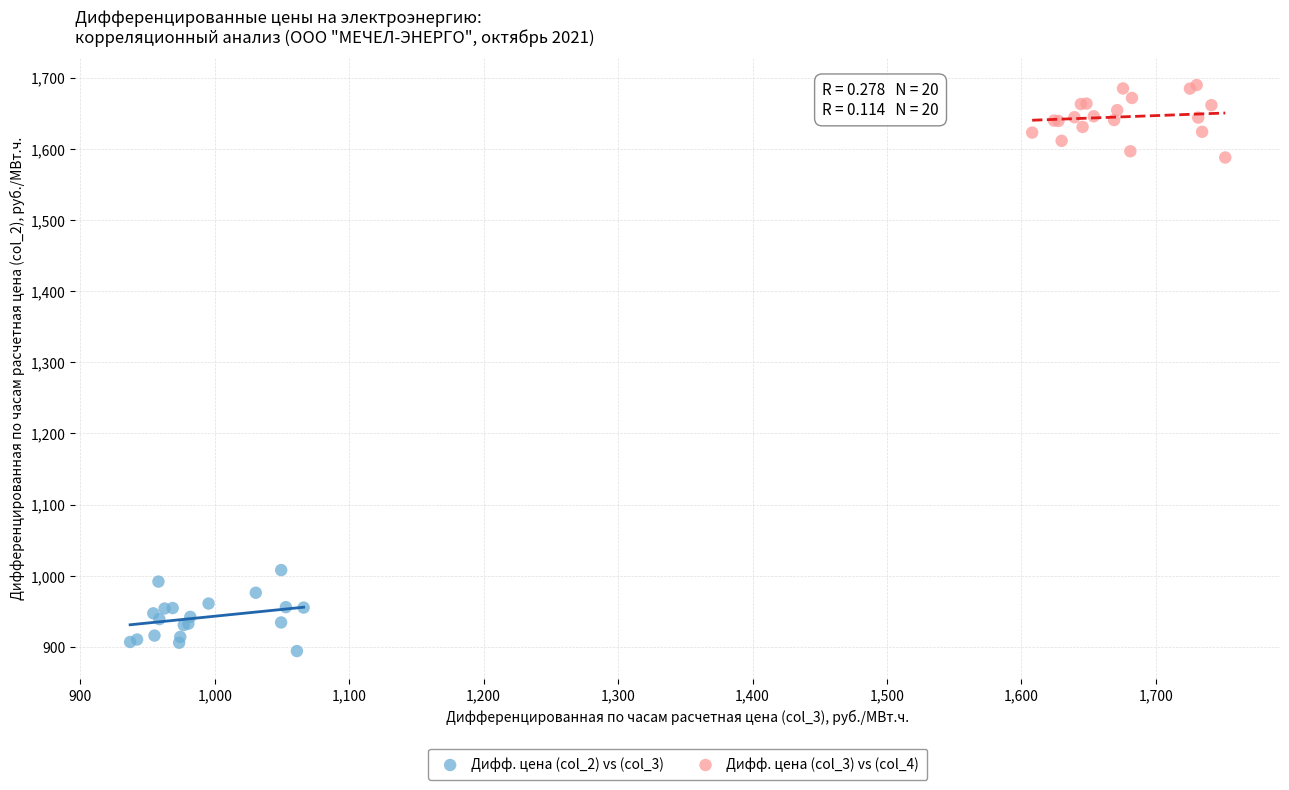

Which series contains the highest Y value?

Дифф. цена (col_3) vs (col_4)